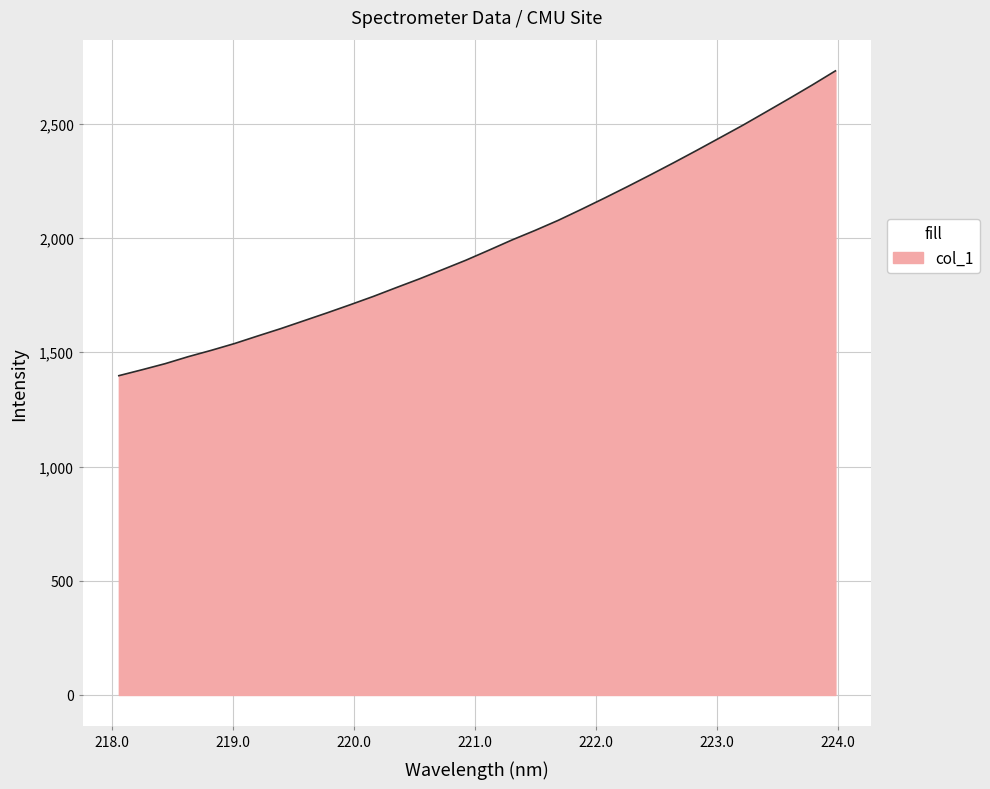

True or false: there are more than 0 points higher than both neighbors.

False